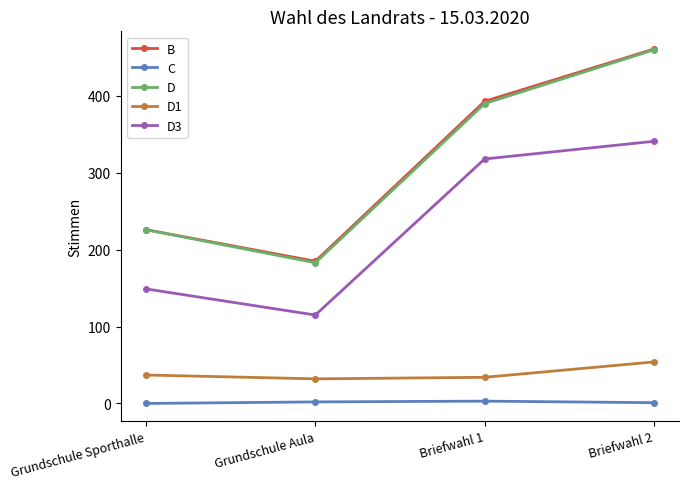

What is the spread (max minus min) of values at Grundschule Sporthalle?

226